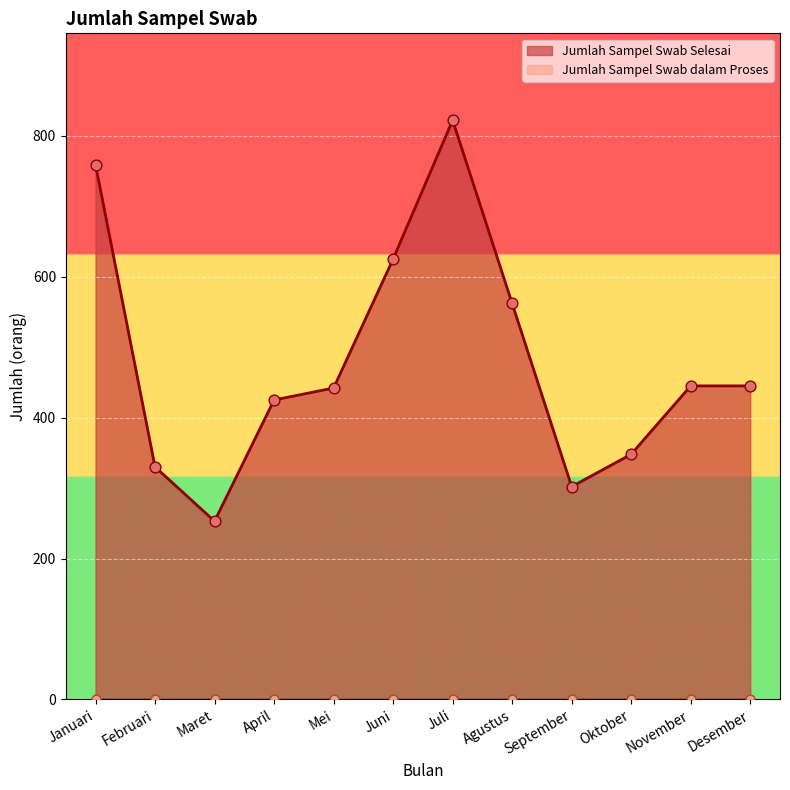

Between Mei and Februari, which is larger?

Mei